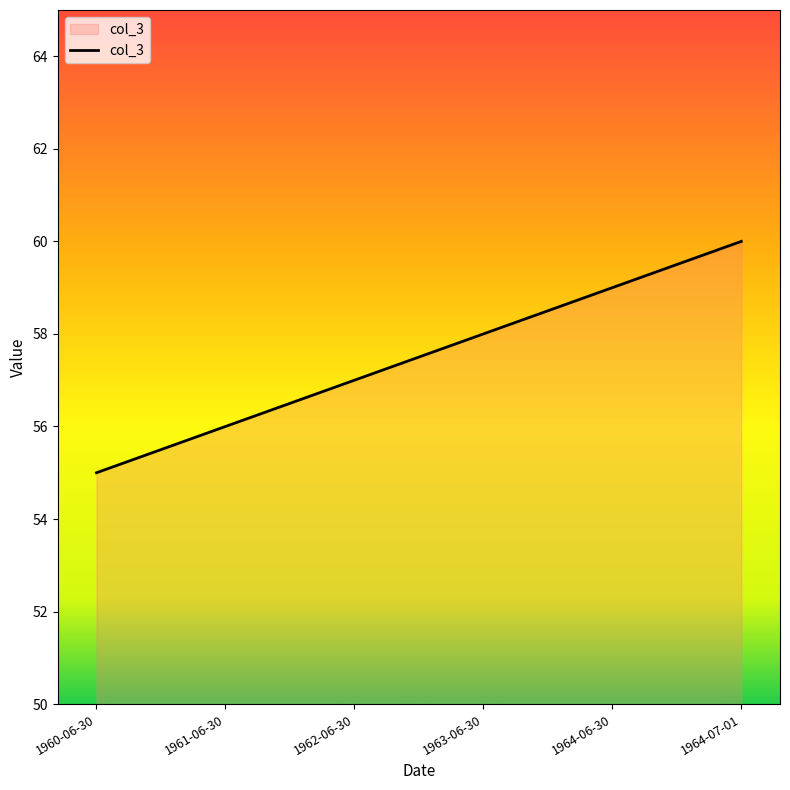

List the labels in order of value, largest first.

1964-07-01, 1964-06-30, 1963-06-30, 1962-06-30, 1961-06-30, 1960-06-30